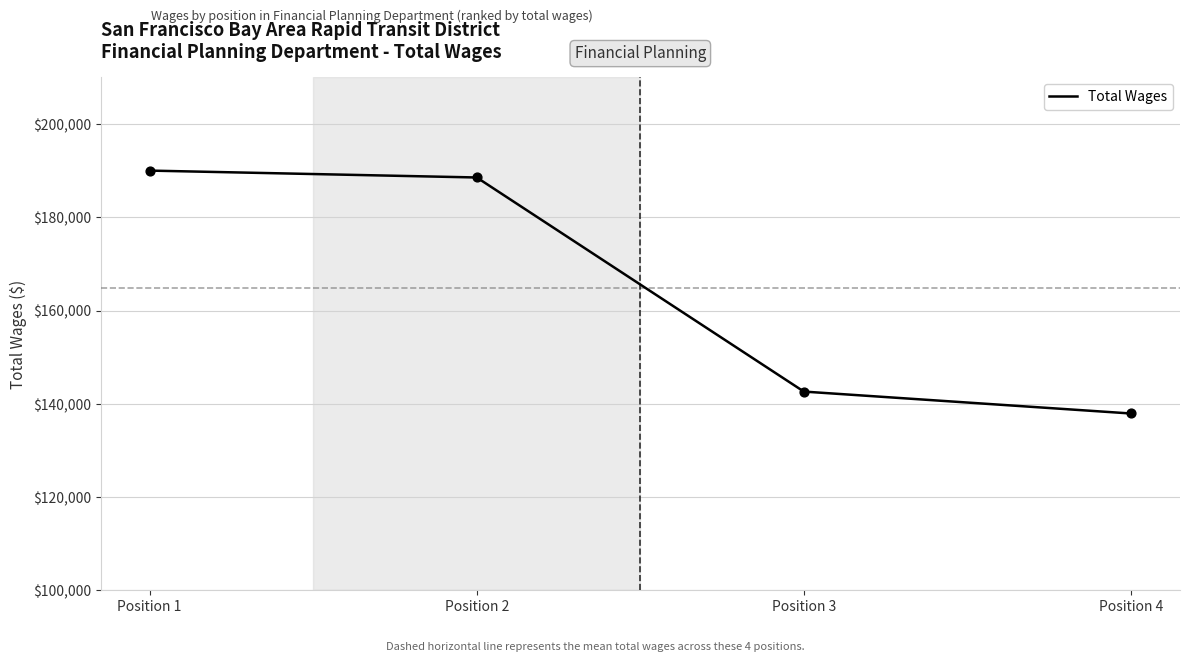

Between Position 1 and Position 4, which is larger?

Position 1